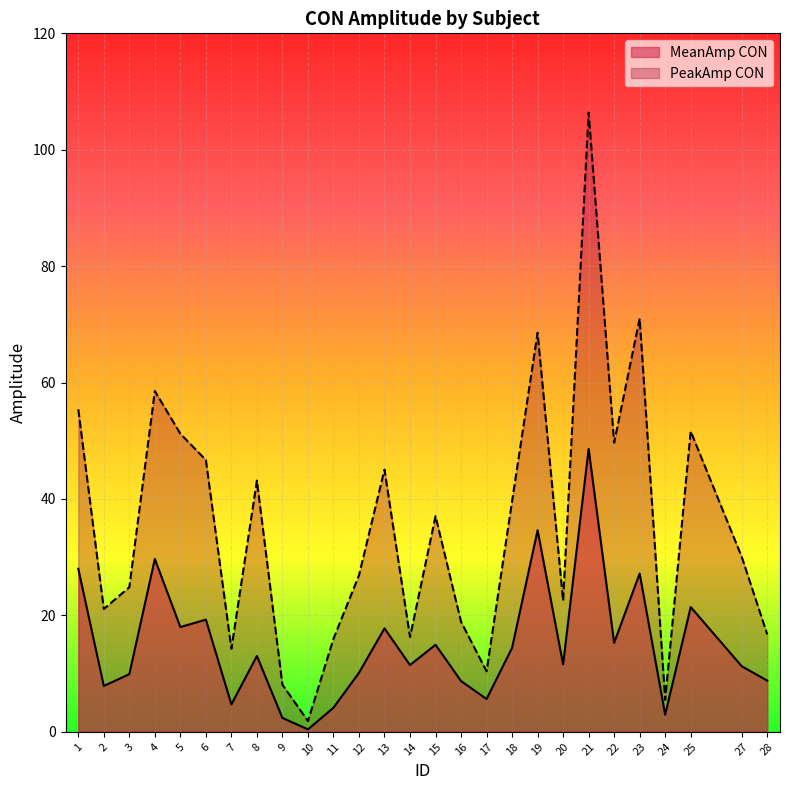

Reading right to left, what are all the values shown in this chart?

MeanAmp CON: 28=8.8	27=11.3	25=21.4	24=2.9	23=27.2	22=15.3	21=48.6	20=11.6	19=34.6	18=14.4	17=5.6	16=8.7	15=15.0	14=11.5	13=17.8	12=10.1	11=4.1	10=0.4	9=2.4	8=13.0	7=4.7	6=19.3	5=18.0	4=29.7	3=9.9	2=7.9	1=28.0
PeakAmp CON: 28=16.7	27=30.1	25=51.6	24=5.5	23=71.0	22=49.7	21=106.4	20=22.5	19=68.6	18=39.6	17=10.4	16=18.9	15=37.1	14=16.3	13=45.1	12=26.9	11=16.0	10=1.9	9=8.1	8=43.2	7=14.3	6=46.7	5=51.2	4=58.5	3=24.8	2=21.1	1=55.4